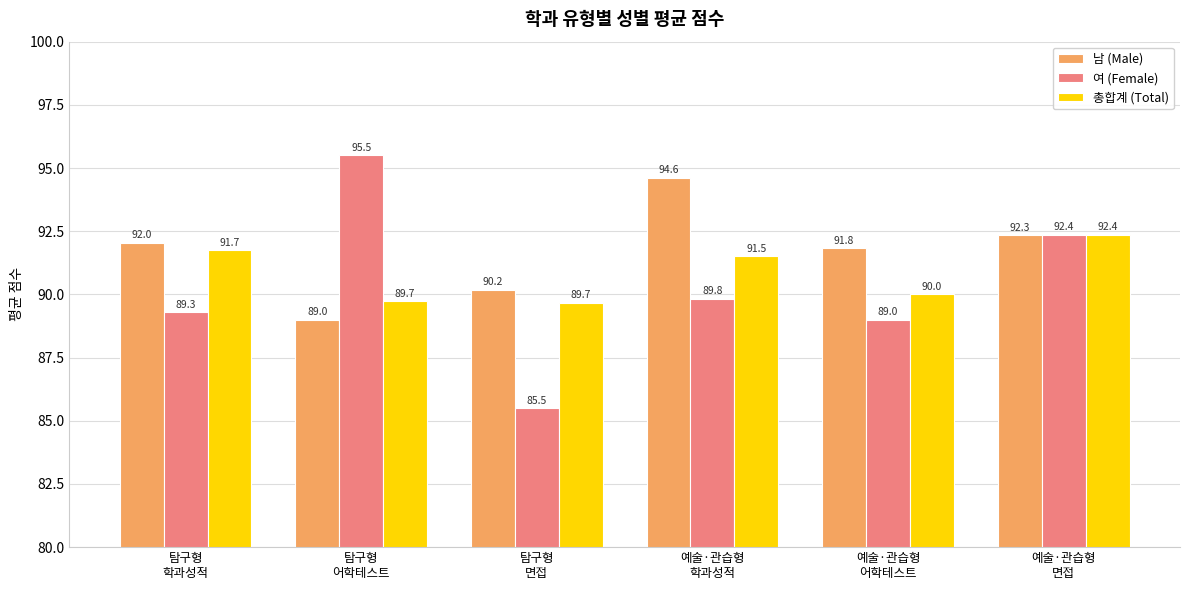

At which category does the chart reach its peak across all series?

탐구형
어학테스트